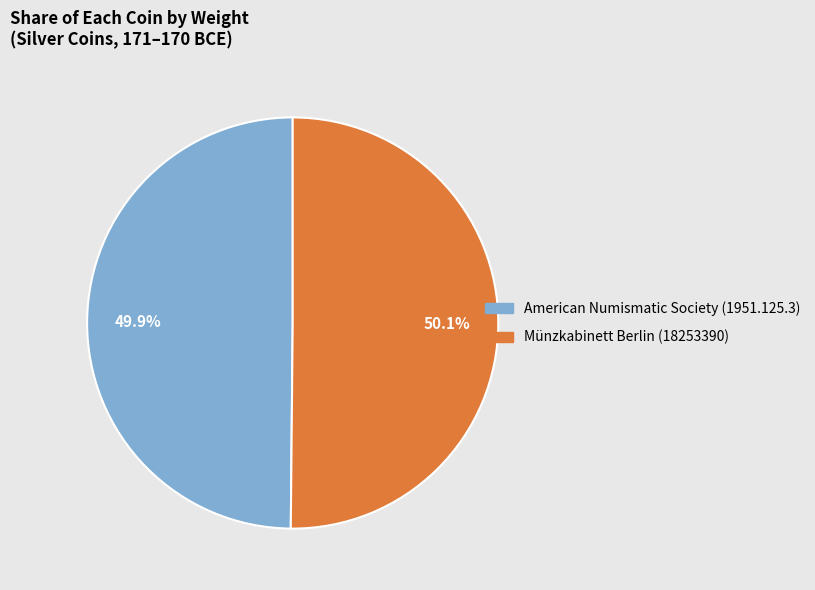

Approximately how many times larger is the value at American Numismatic Society (1951.125.3) compared to Münzkabinett Berlin (18253390)?

1.0